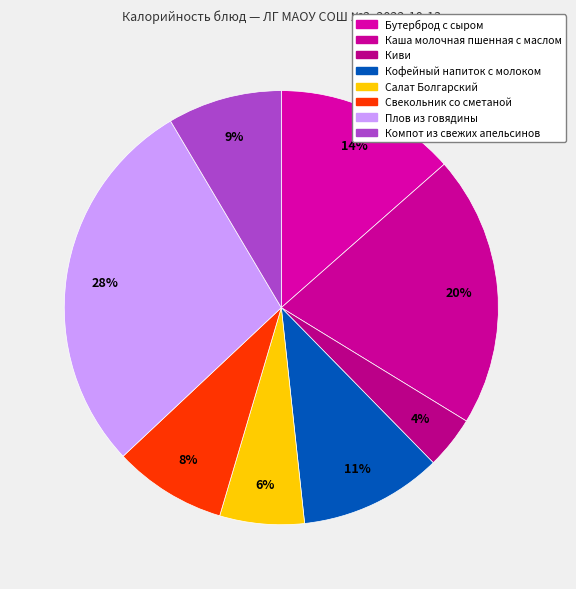

How many slices are in this pie chart?

8